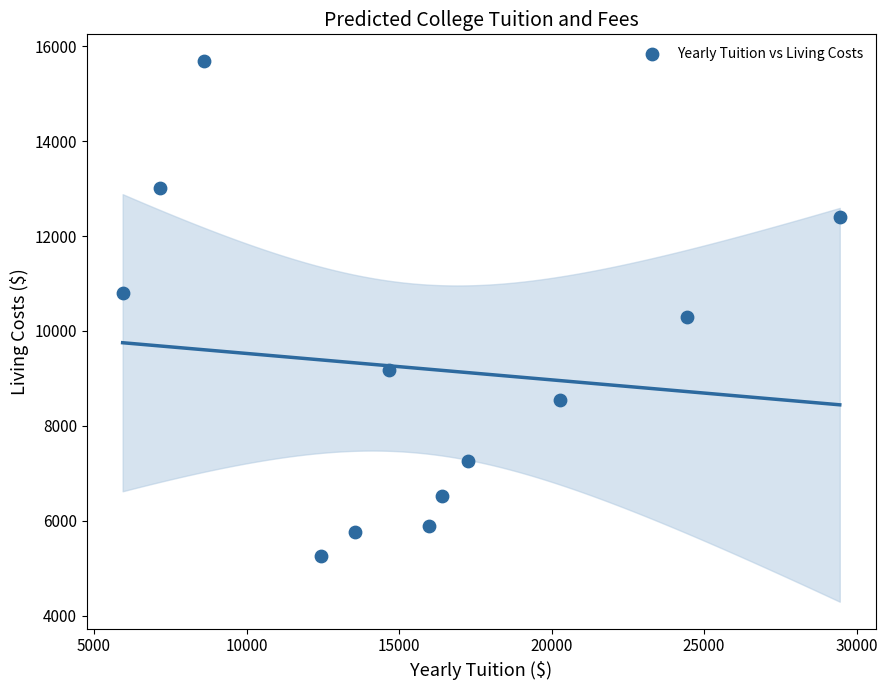

What Y value in the scatter plot is closest to 10469?

10292